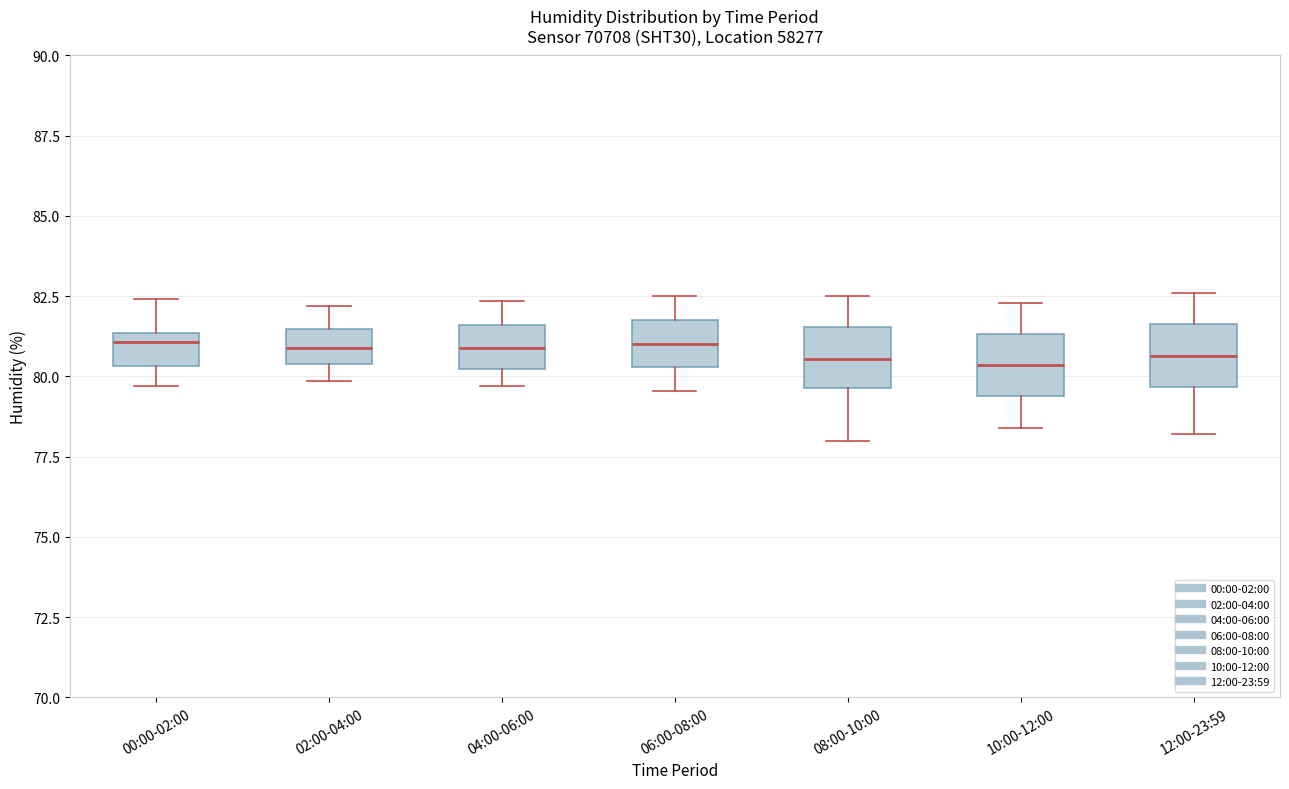

Reading left to right, transcribe this box plot: for each box, give where its median line is, the range the box spans, and where its two whiskers end, as read against the y-axis. The values are not printed on the chart, so give them approximately, as read against the axis.

00:00-02:00: median 81.0, box 80.5 to 81.5, whiskers 79.5 to 82.5
02:00-04:00: median 81.0, box 80.5 to 81.5, whiskers 80.0 to 82.0
04:00-06:00: median 81.0, box 80.0 to 81.5, whiskers 79.5 to 82.5
06:00-08:00: median 81.0, box 80.5 to 82.0, whiskers 79.5 to 82.5
08:00-10:00: median 80.5, box 79.5 to 81.5, whiskers 78.0 to 82.5
10:00-12:00: median 80.5, box 79.5 to 81.5, whiskers 78.5 to 82.5
12:00-23:59: median 80.5, box 79.5 to 81.5, whiskers 78.0 to 82.5